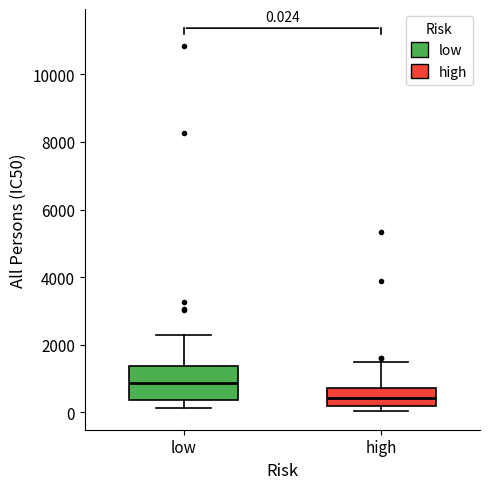

Comparing the boxes themselves (not the whiskers), which one is the tallest?

low